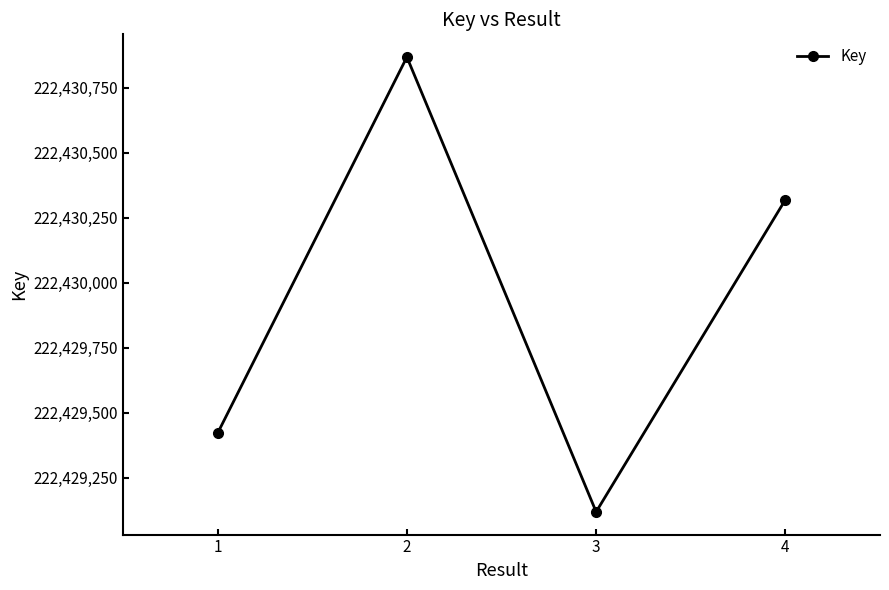

What is the value of the 1st point from the left?

222429421